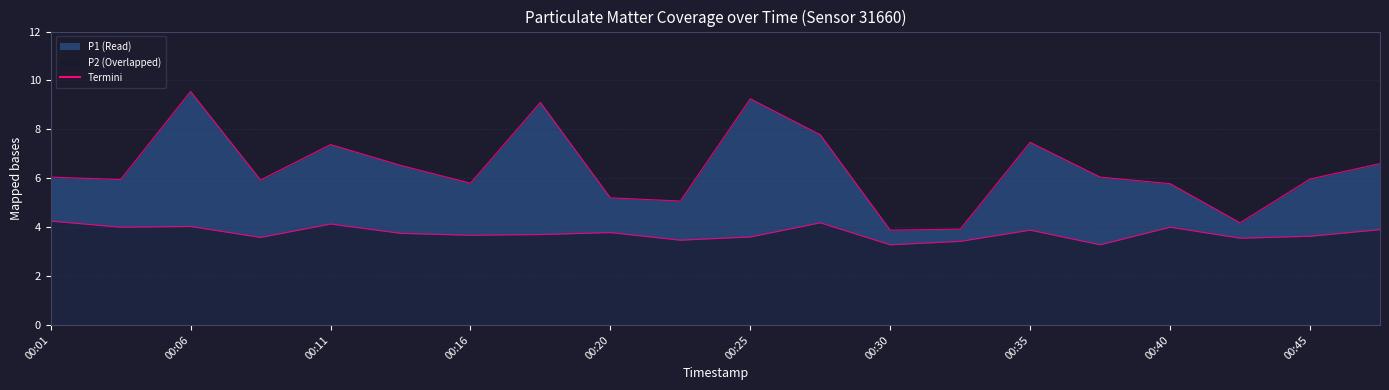

Rank the series by their average value, from lowest to highest.

P2, P1